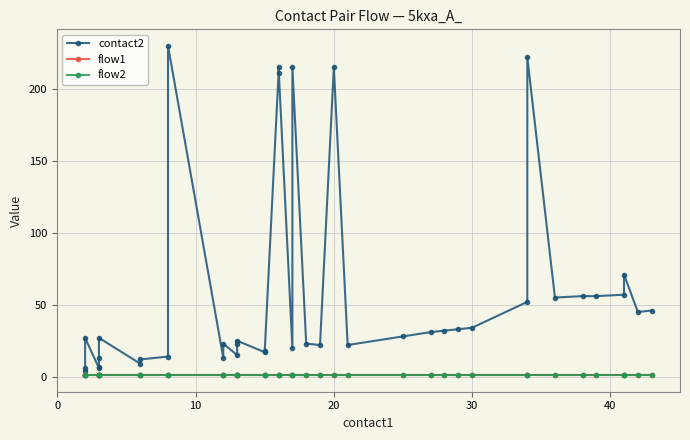

Is the value of contact2 at 32 greater than the value of flow1 at 21?

Yes